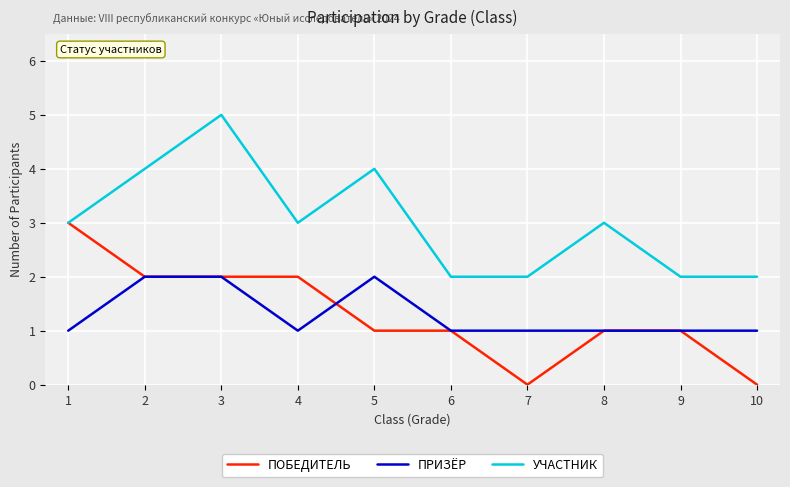

Is it true that ПОБЕДИТЕЛЬ equals 0 at 9?

False